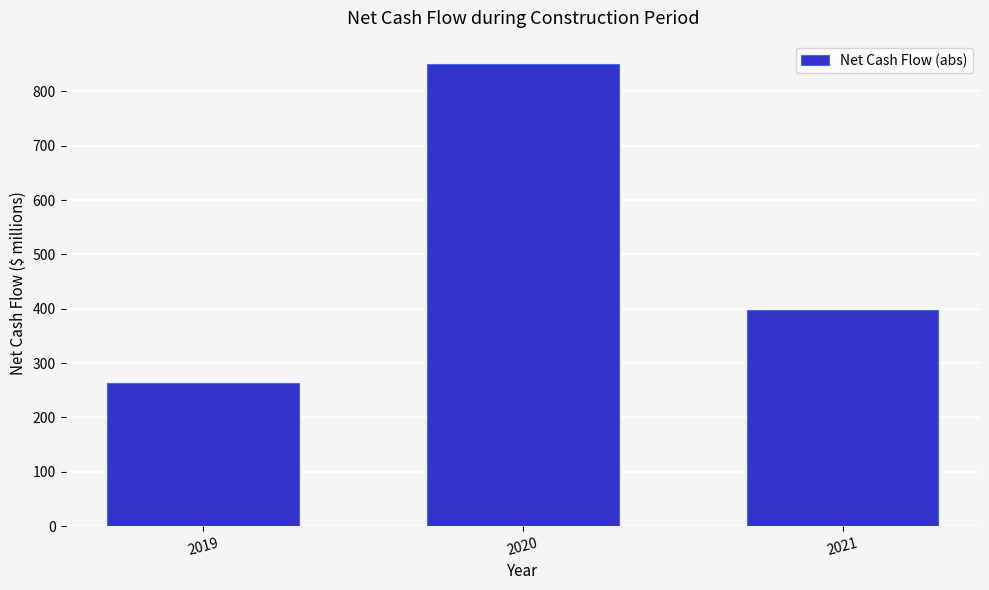

Reading left to right, what are all the values shown in this chart?

2019=263.7	2020=850.9	2021=397.1